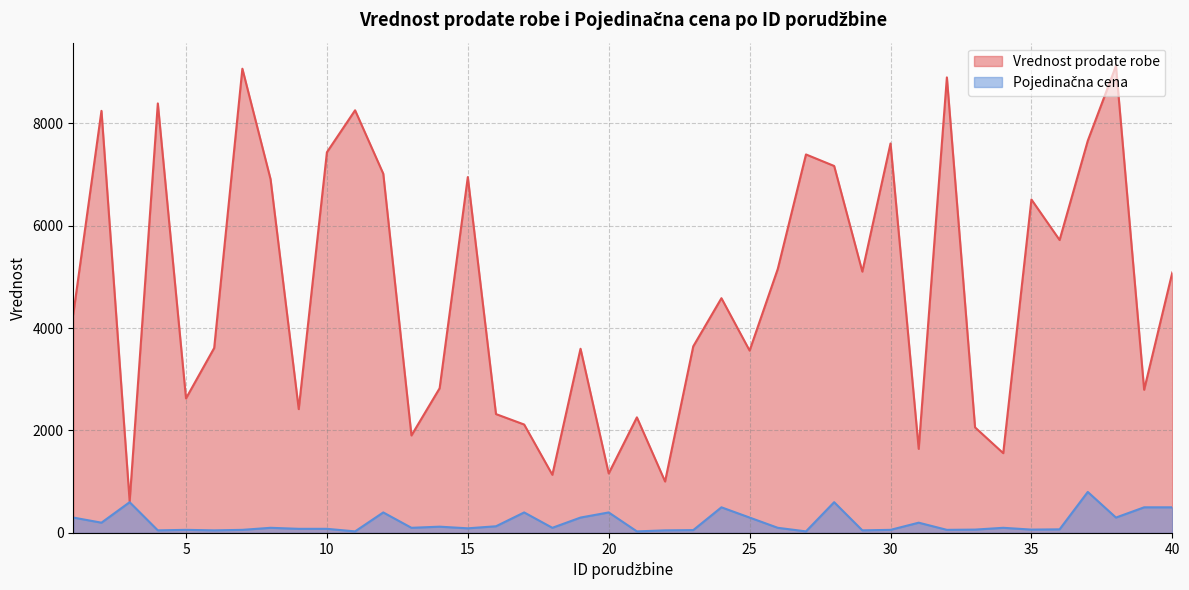

True or false: Vrednost prodate robe and Pojedinačna cena intersect in this chart.

False